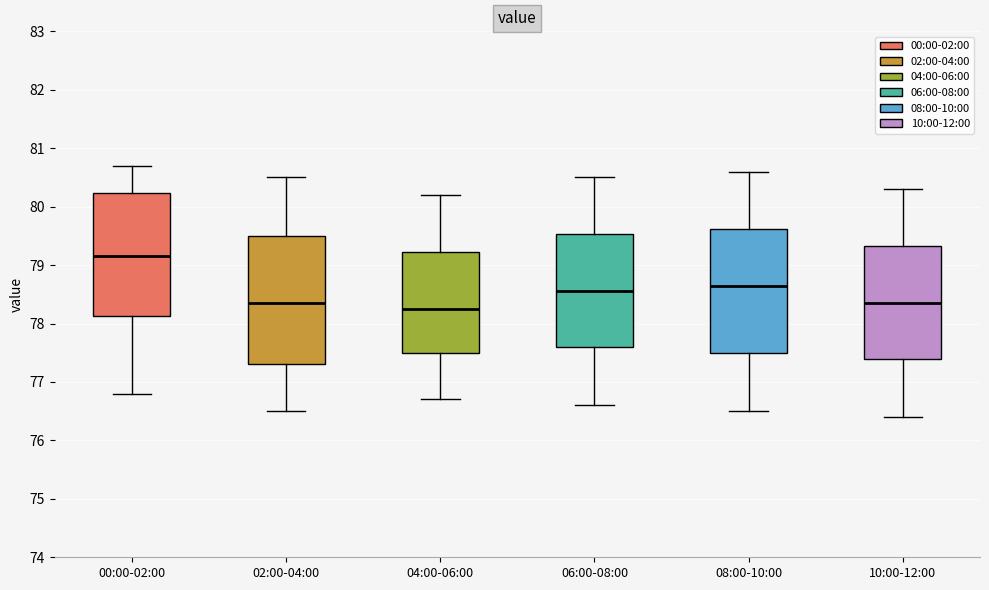

Reading left to right, read every box against the y-axis: the position of its median line, the range the box covers, and the ends of its whiskers. The values are not printed on the chart, so give them approximately, as read against the axis.

00:00-02:00: median 79.2, box 78.1 to 80.2, whiskers 76.8 to 80.7
02:00-04:00: median 78.4, box 77.3 to 79.5, whiskers 76.5 to 80.5
04:00-06:00: median 78.3, box 77.5 to 79.2, whiskers 76.7 to 80.2
06:00-08:00: median 78.6, box 77.6 to 79.5, whiskers 76.6 to 80.5
08:00-10:00: median 78.7, box 77.5 to 79.6, whiskers 76.5 to 80.6
10:00-12:00: median 78.4, box 77.4 to 79.3, whiskers 76.4 to 80.3